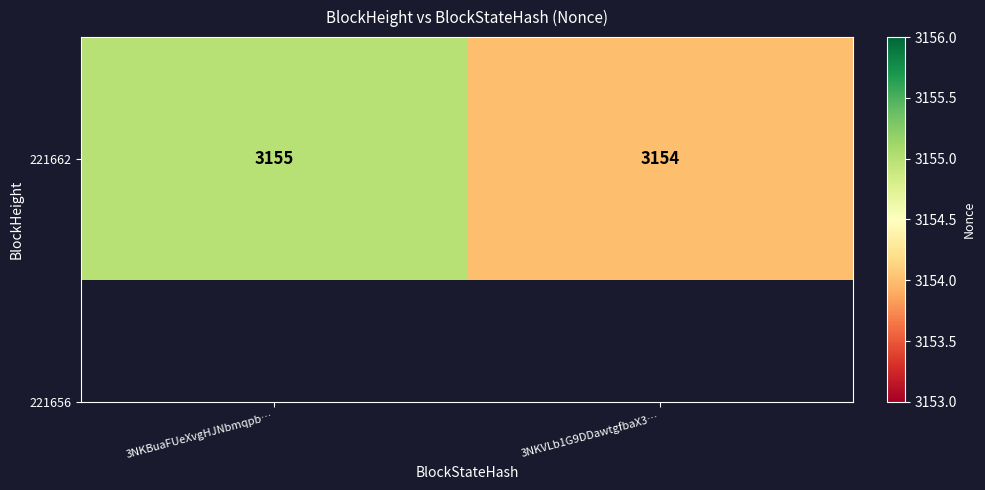

Reading left to right, what are all the values shown in this chart?

3NKBuaFUeXvgHJNbmqpb…=3155	3NKVLb1G9DDawtgfbaX3…=3154